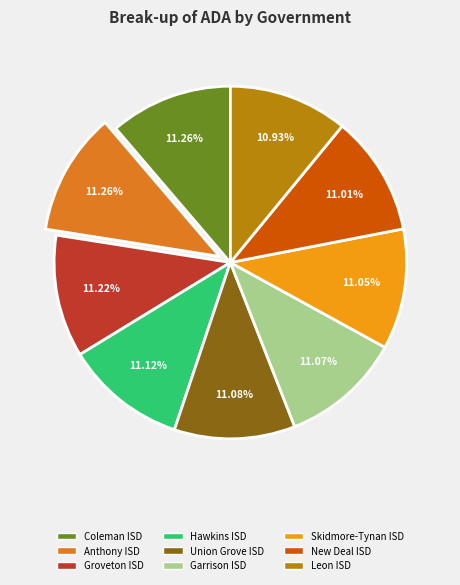

To the nearest percent, what portion does Anthony ISD represent?

11%